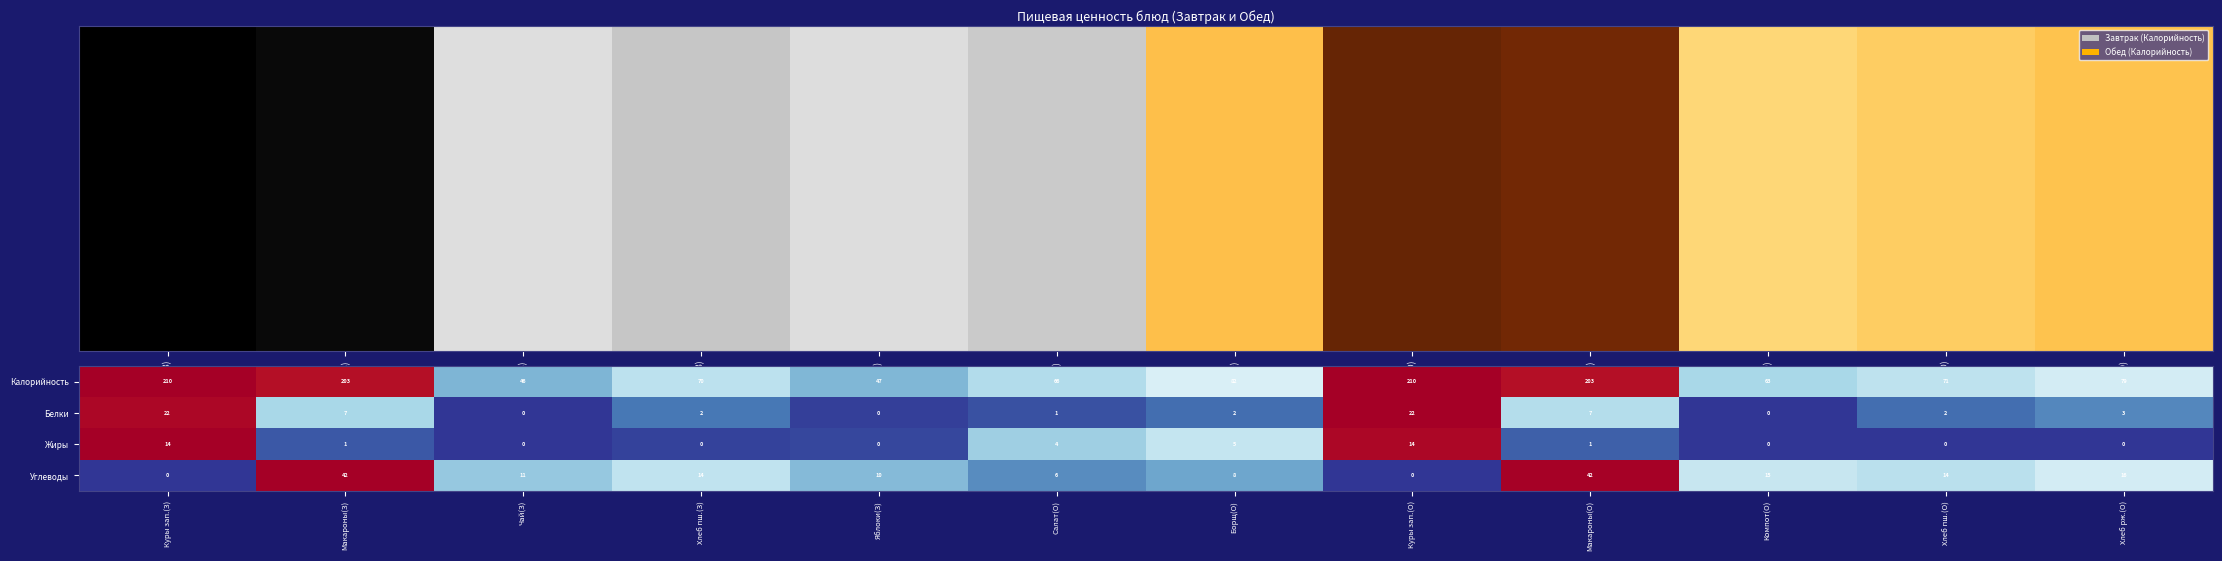

The Калорийность series shows 68 at Яблоки(З). True or false?

False